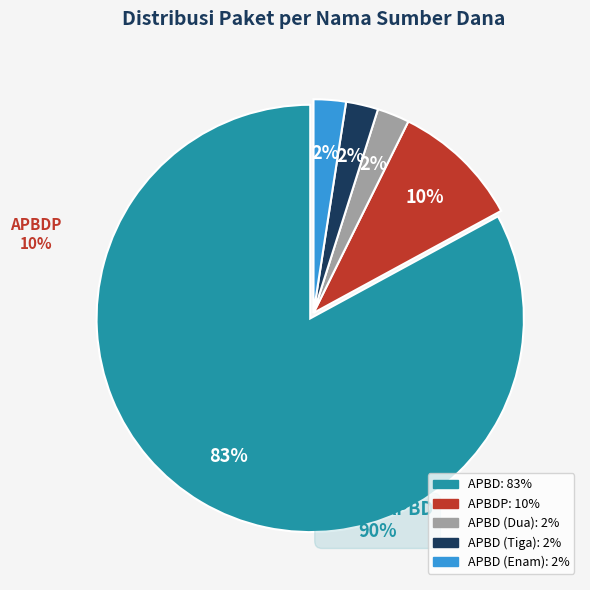

To the nearest percent, what is the average slice percentage?

20%